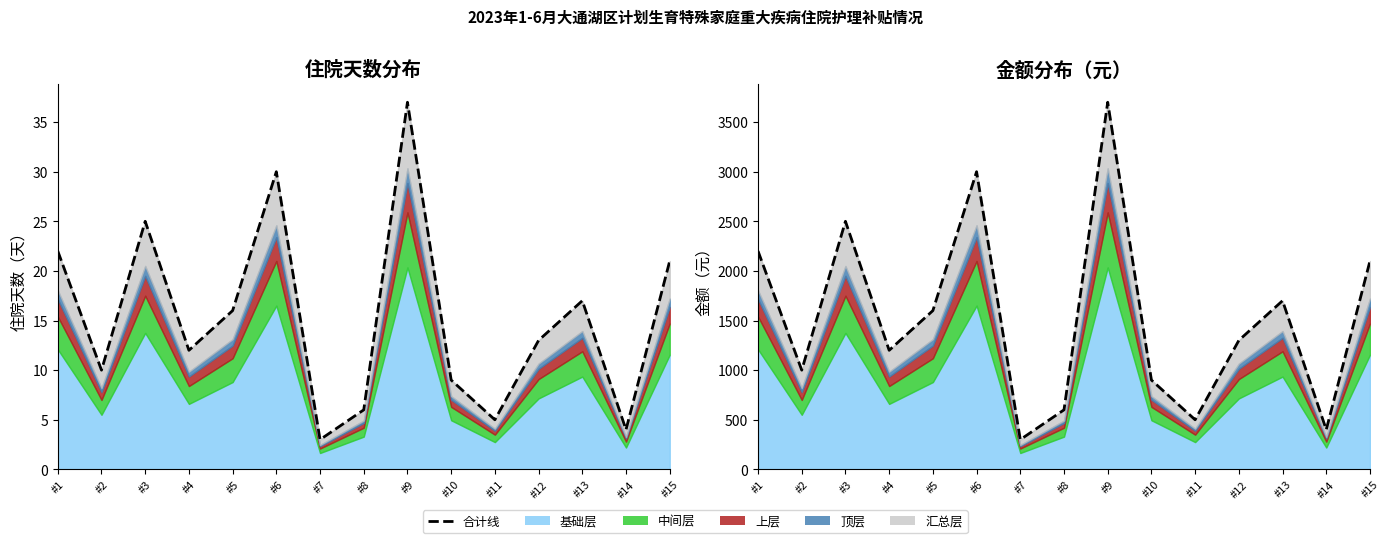

What is the average value of the 合计金额 series?

1533.3